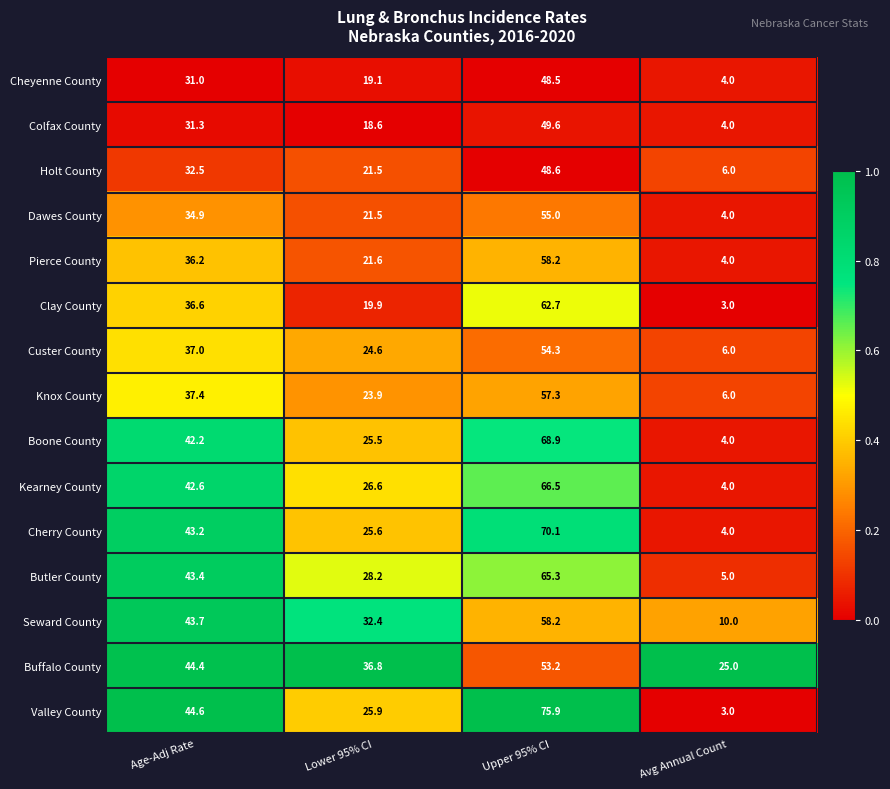

Between Age-Adj Rate and Avg Annual Count, which series saw the biggest shift?

Valley County